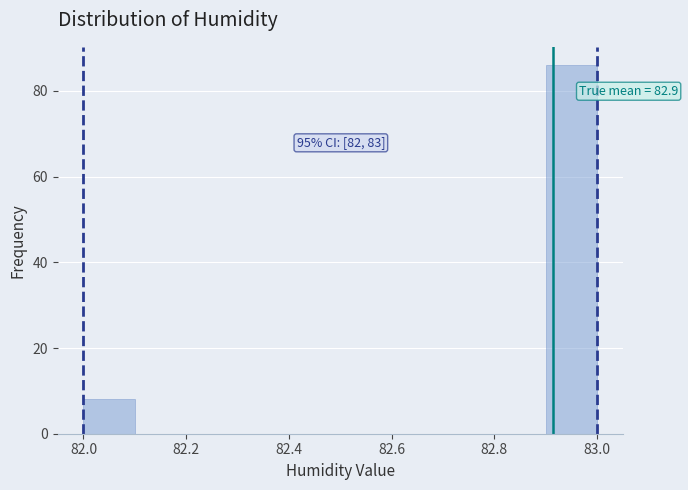

Which range on the x-axis has the tallest bar?

82.9 to 83.0